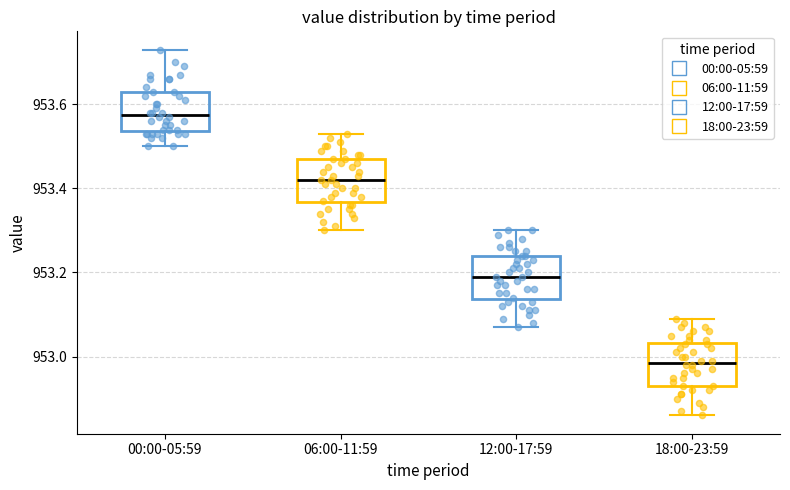

Where is the upper edge of the box for 18:00-23:59 on the y-axis? The values are not printed on the chart, so give them approximately, as read against the axis.

953.04